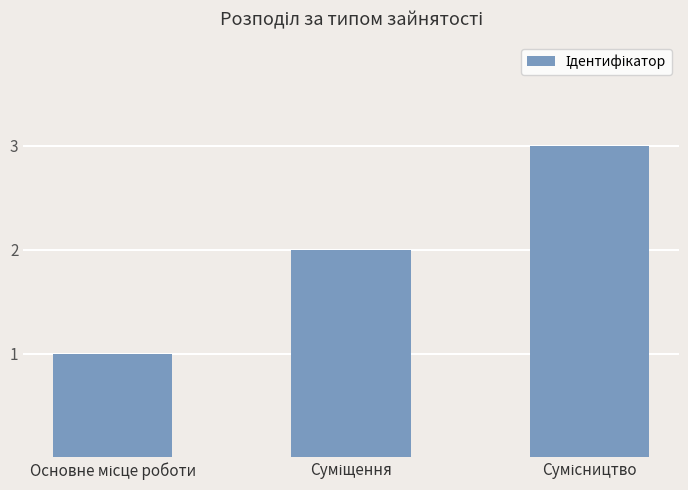

Are the bars grouped side by side (vs. stacked)?

No